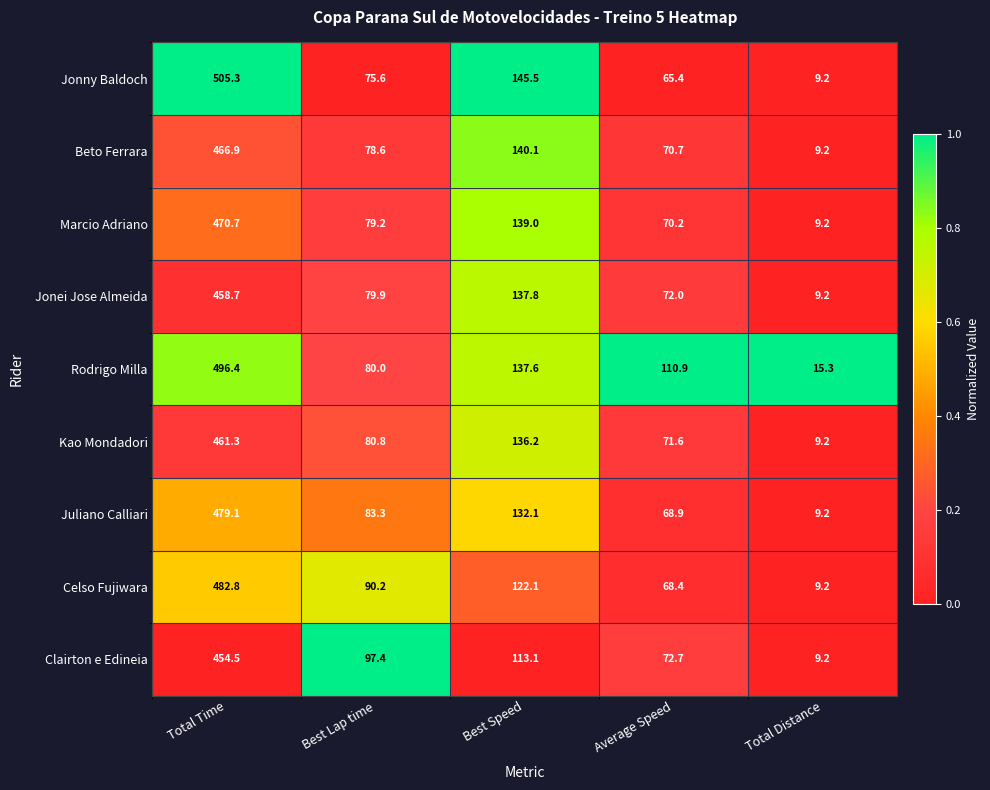

Where does the Marcio Adriano series first go above 79?

Total Time